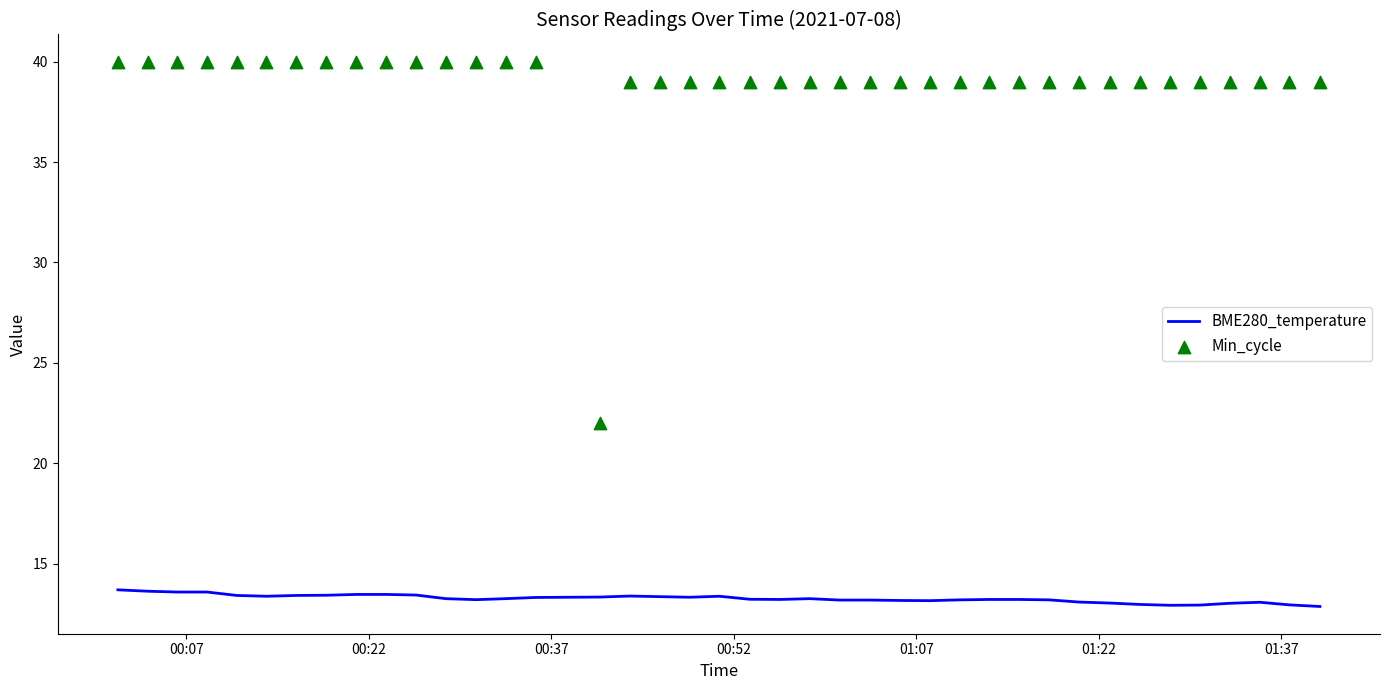

At how many categories does at least one series exceed 27?

39